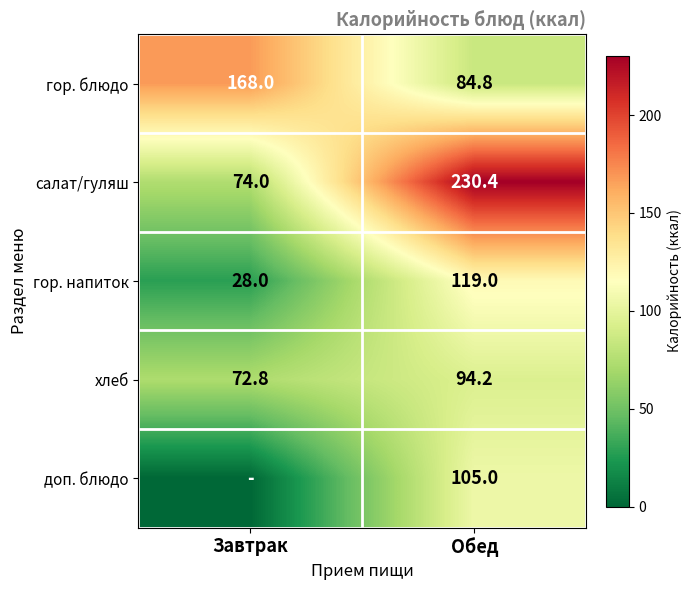

At how many categories does at least one series exceed 218?

1